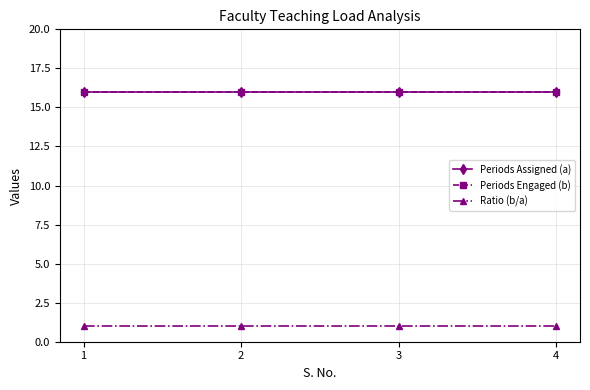

True or false: Periods Assigned (a) and Periods Engaged (b) cross at least once.

False